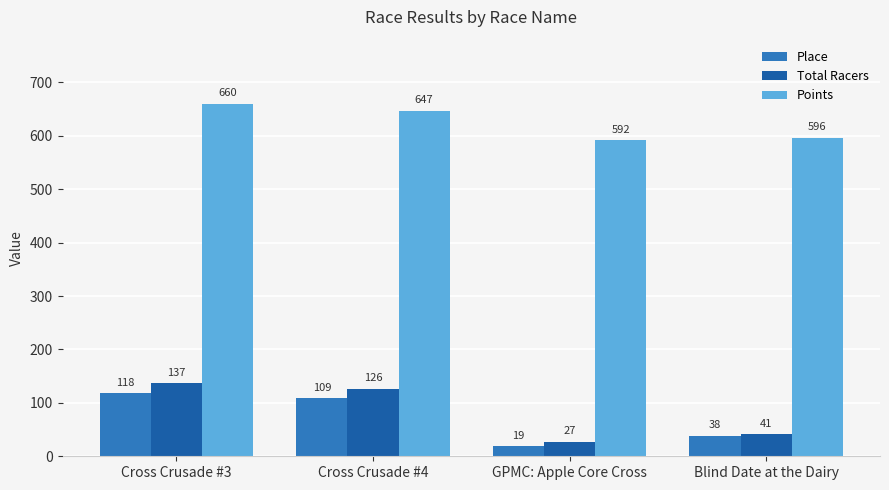

What is the label of the 1st bar from the right?

Blind Date at the Dairy